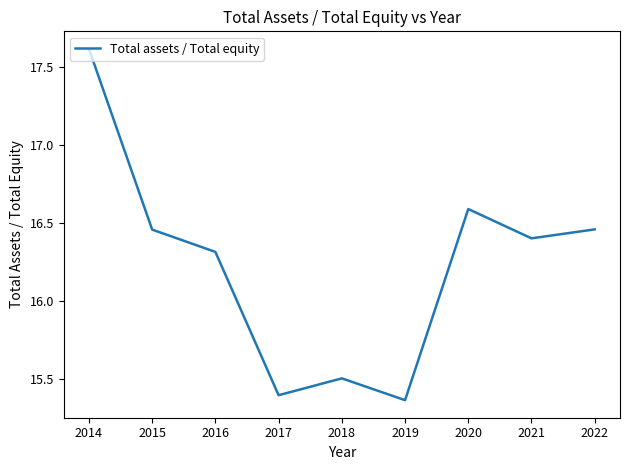

True or false: the data shows 15.4 at 2017.

True